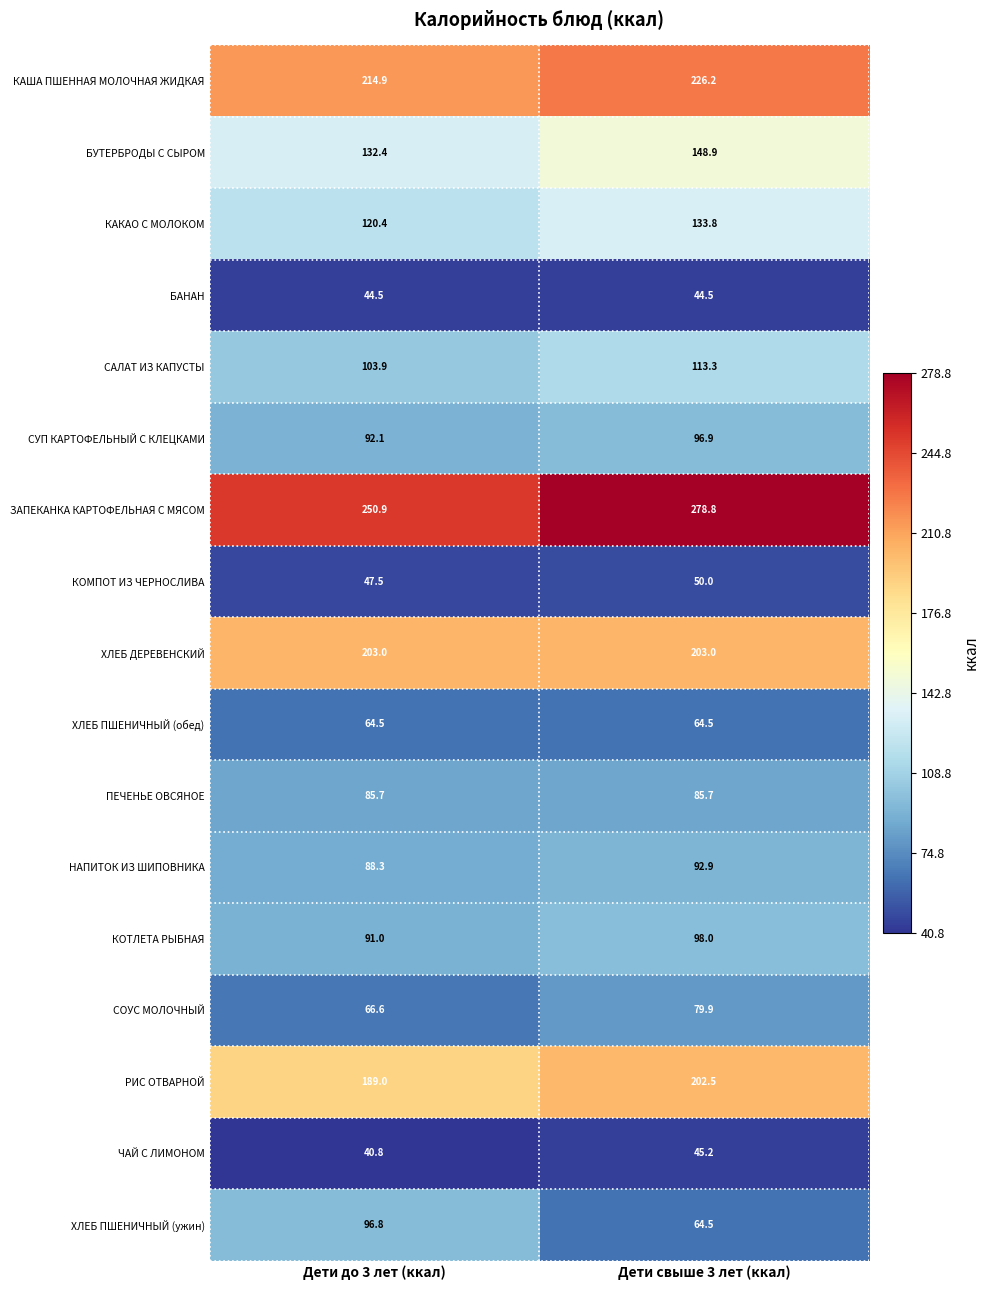

Between Дети до 3 лет (ккал) and Дети свыше 3 лет (ккал), which series saw the biggest shift?

ХЛЕБ ПШЕНИЧНЫЙ (ужин)